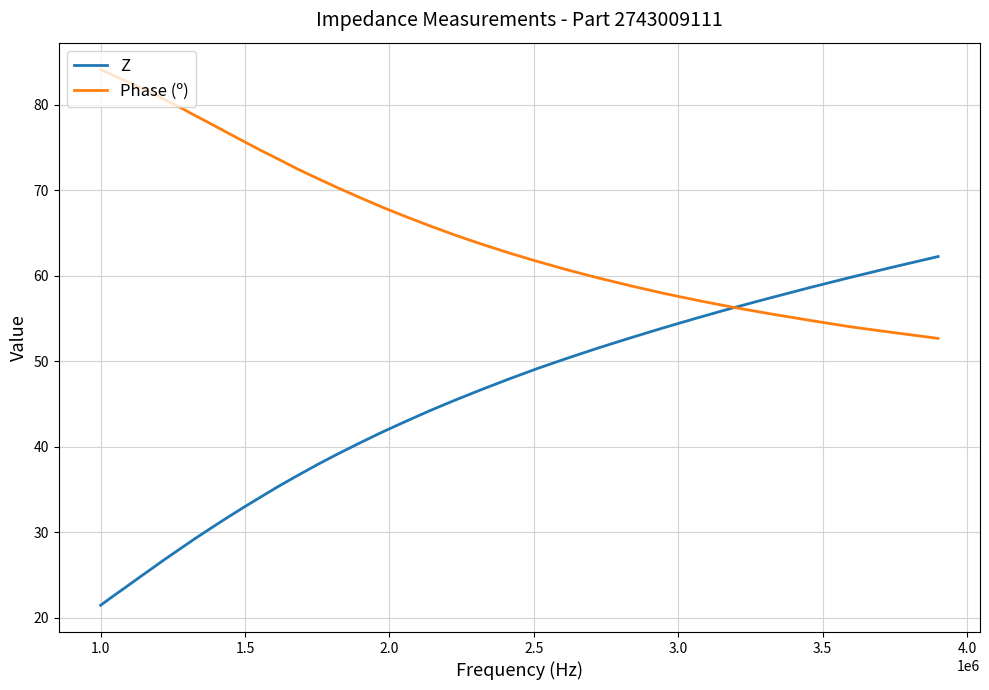

What are all the series names shown in the legend?

Z, Phase (º)